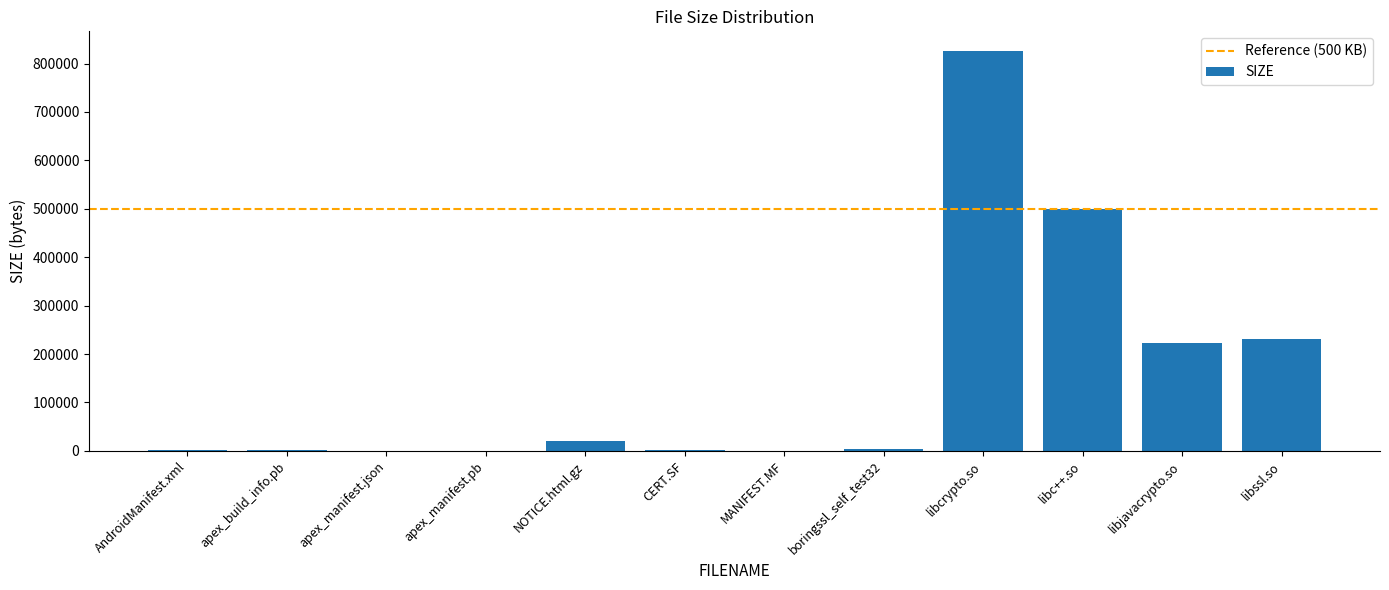

What is the change in value from NOTICE.html.gz to libcrypto.so?

+805394